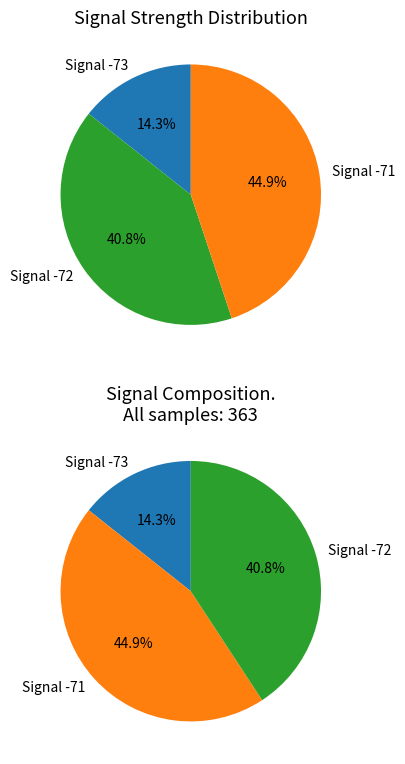

Does any single category account for the majority?

No